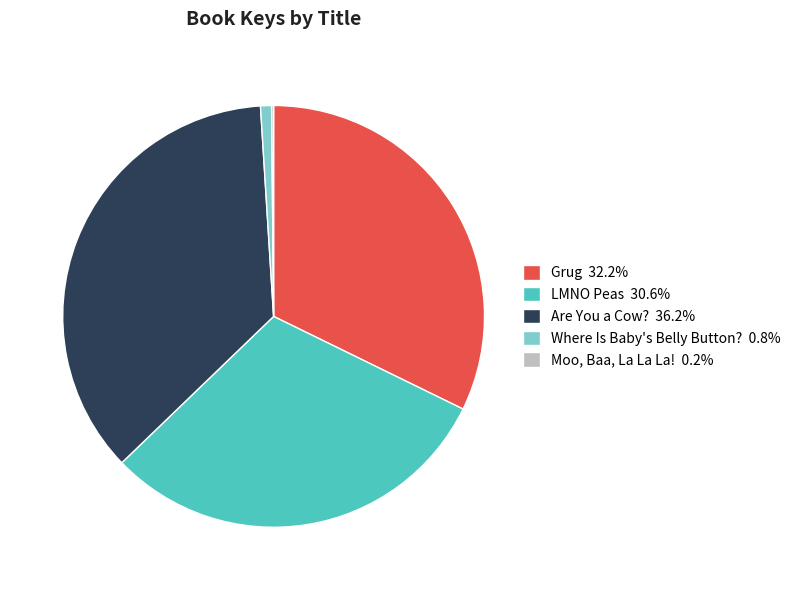

Is it true that Are You a Cow? is 47% of the pie?

False